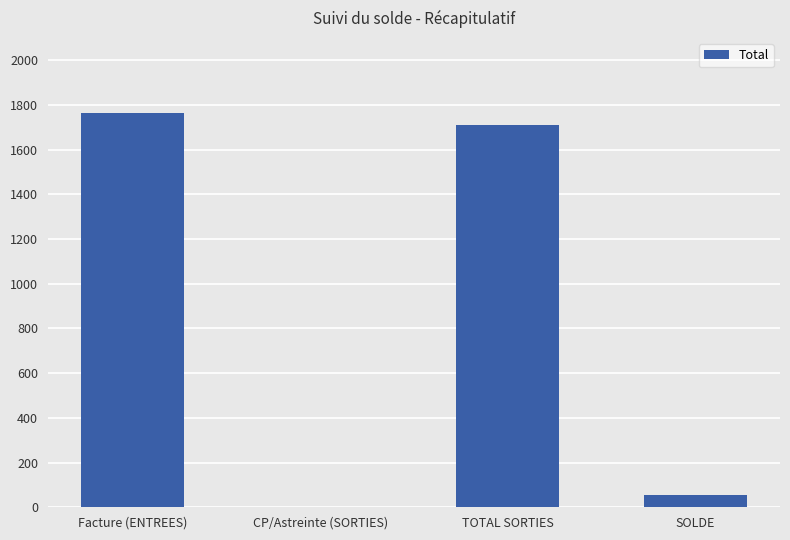

What is the greatest value displayed?

1765.0